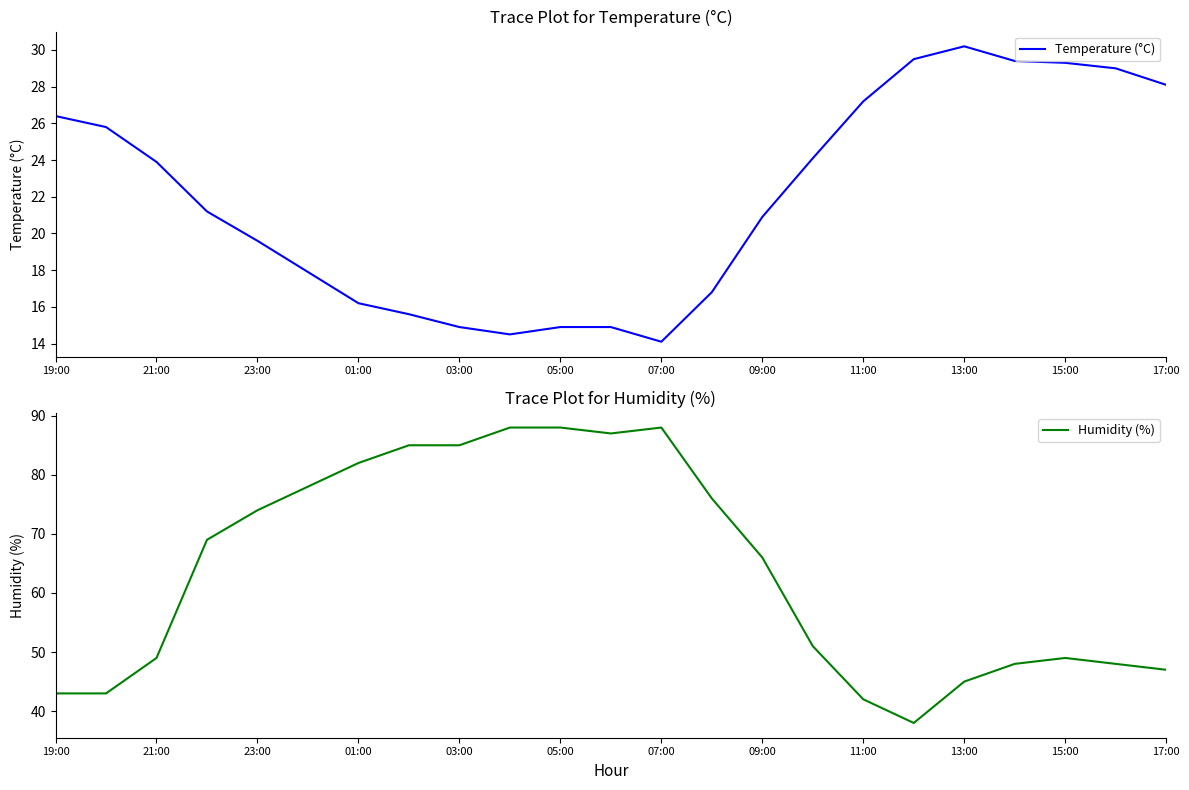

What is the lowest value of the Temperature (°C) series?

14.1